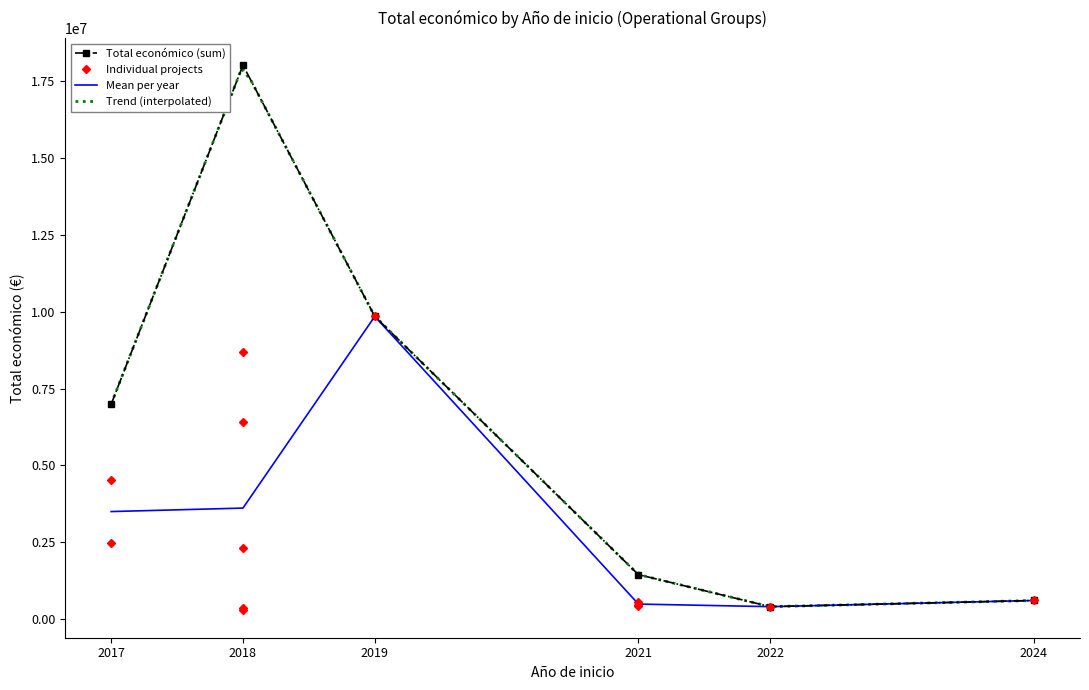

Rank the categories by value from lowest to highest.

2018, 2018, 2022, 2021, 2021, 2021, 2024, 2018, 2017, 2017, 2018, 2018, 2019